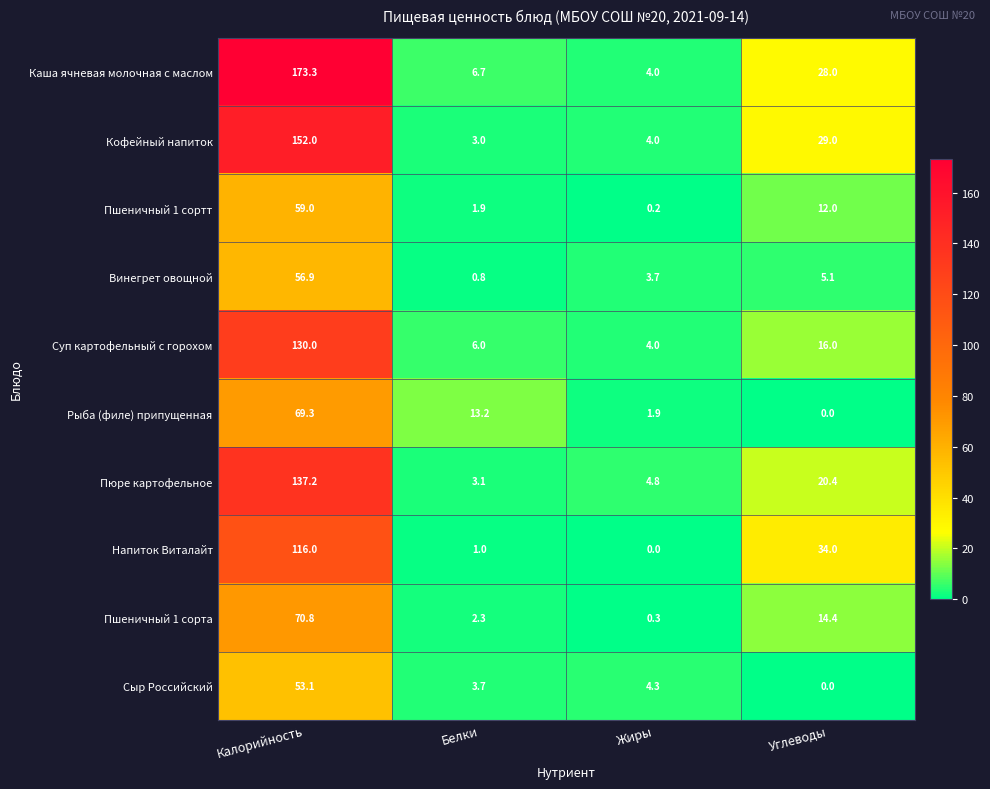

What is the sum of all Пшеничный 1 сорта values?

87.8